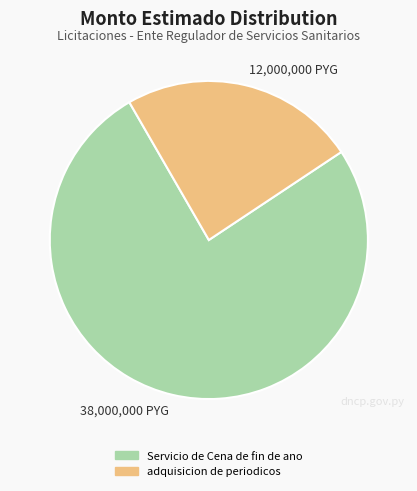

True or false: adquisicion de periodicos accounts for 17% of the total.

False